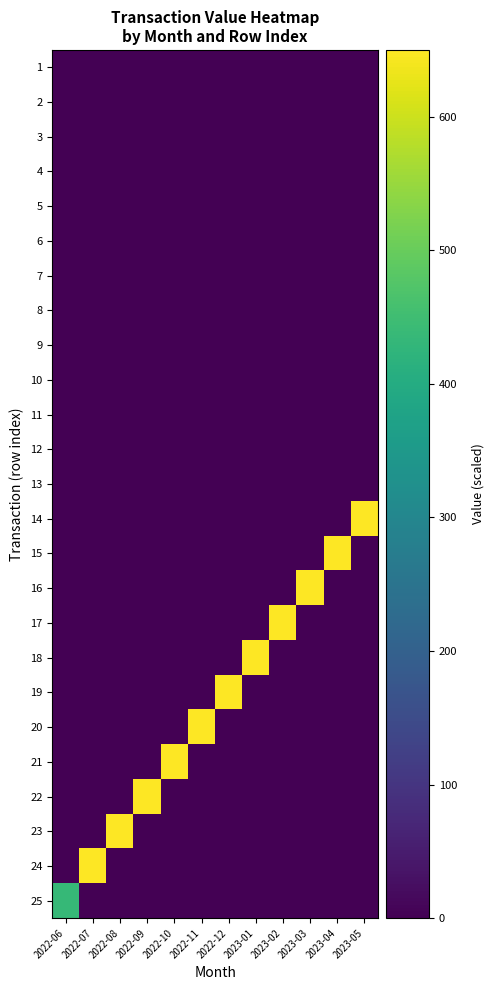

At which category is the sum across all series the highest?

2023-05